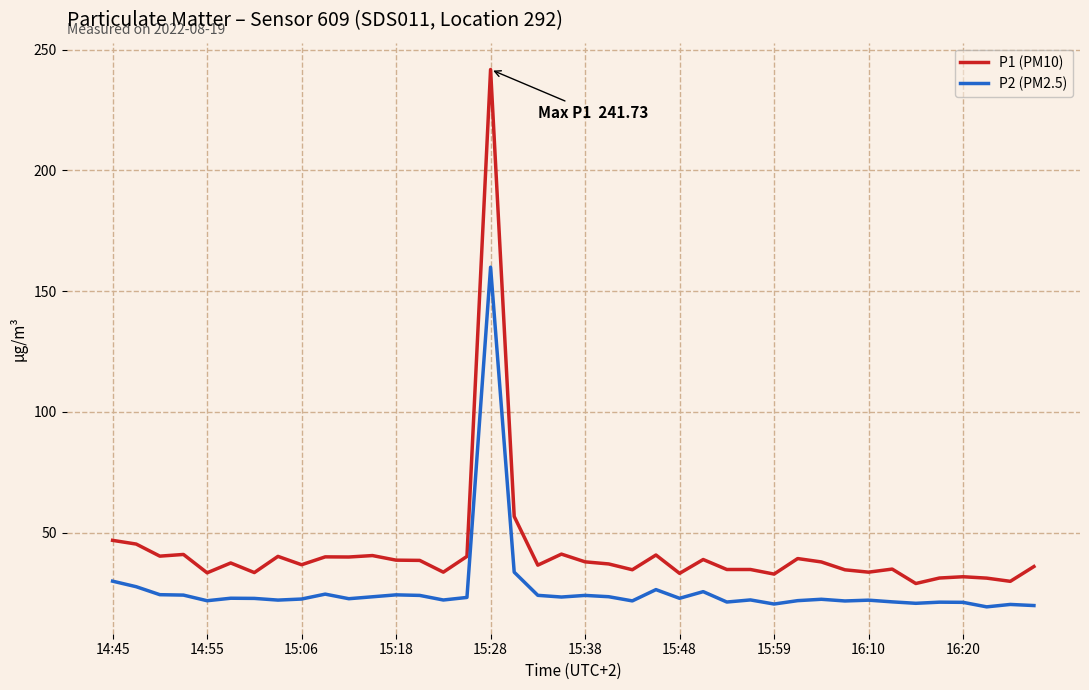

True or false: P2 (PM2.5) and P1 (PM10) cross at least once.

False